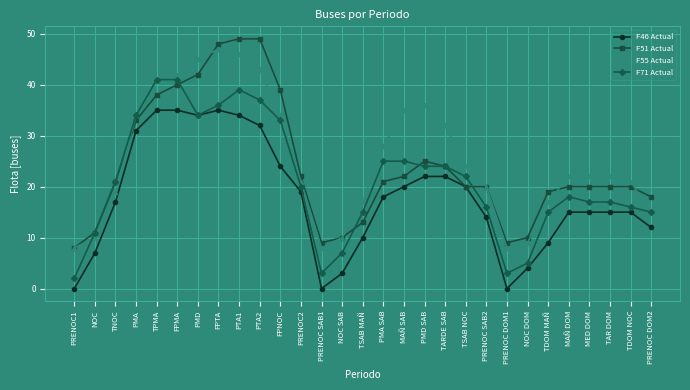

Reading right to left, extract all data points from this chart.

F46 Actual: 12	15	15	15	15	9	4	0	14	20	22	22	20	18	10	3	0	19	24	32	34	35	34	35	35	31	17	7	0
F51 Actual: 18	20	20	20	20	19	10	9	20	20	24	25	22	21	13	10	9	22	39	49	49	48	42	40	38	33	21	11	8
F55 Actual: 15	21	22	22	22	17	9	8	20	24	32	36	35	28	17	10	8	21	34	43	46	47	45	42	41	34	19	10	8
F71 Actual: 15	16	17	17	18	15	5	3	16	22	24	24	25	25	15	7	3	20	33	37	39	36	34	41	41	34	21	11	2